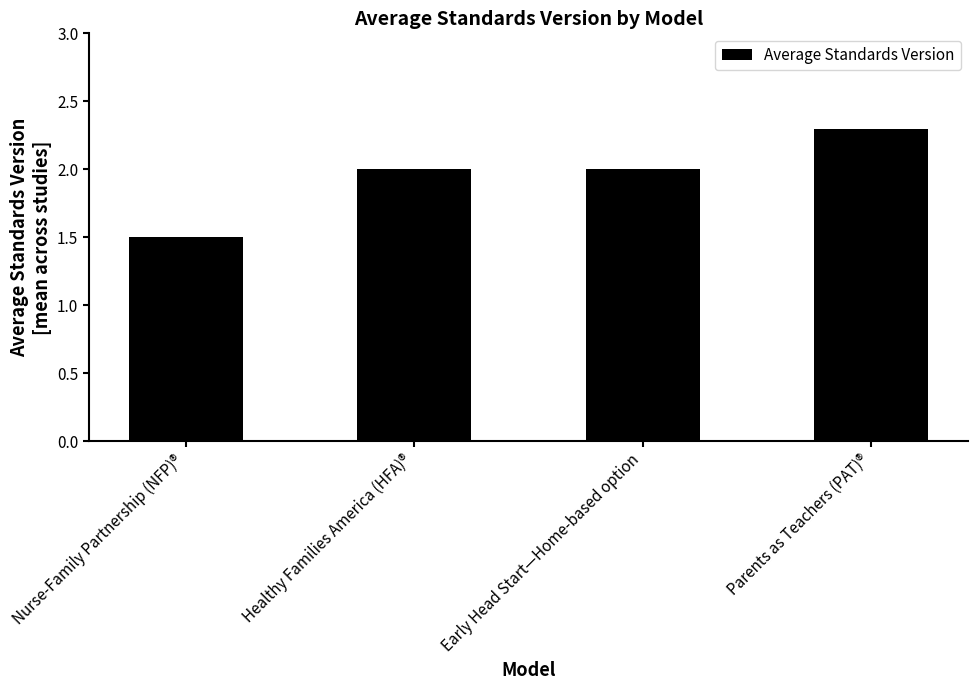

Are the bars horizontal?

No